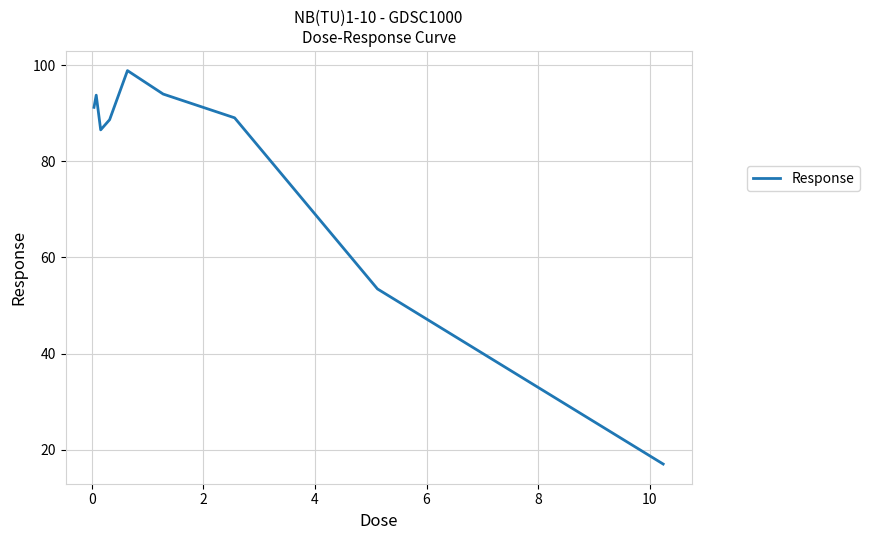

What is the smallest value displayed?

17.0